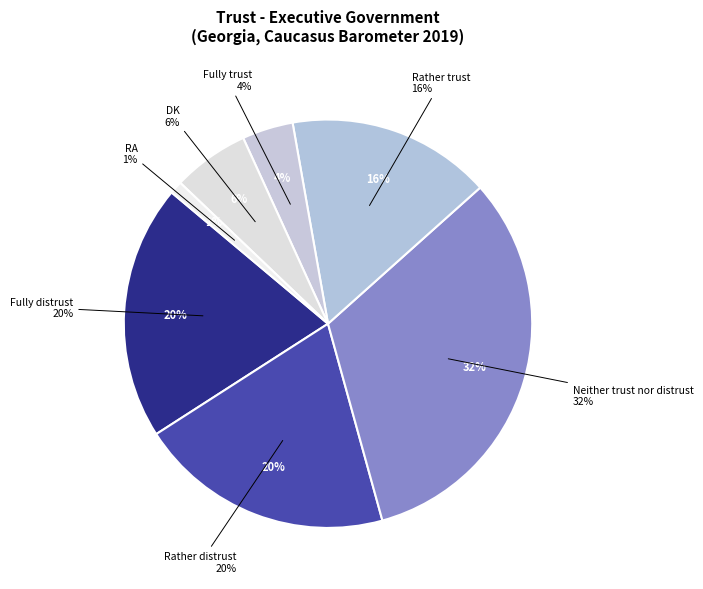

To the nearest percent, what portion does Rather distrust represent?

20%